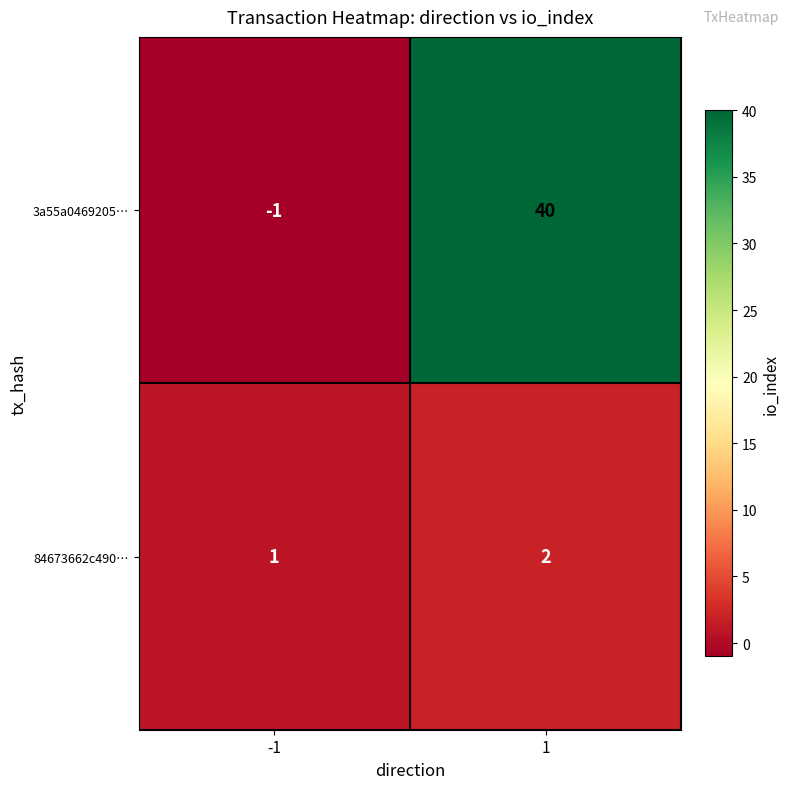

What value does the 3a55a0469205… series have at 1, to the nearest 10?

40